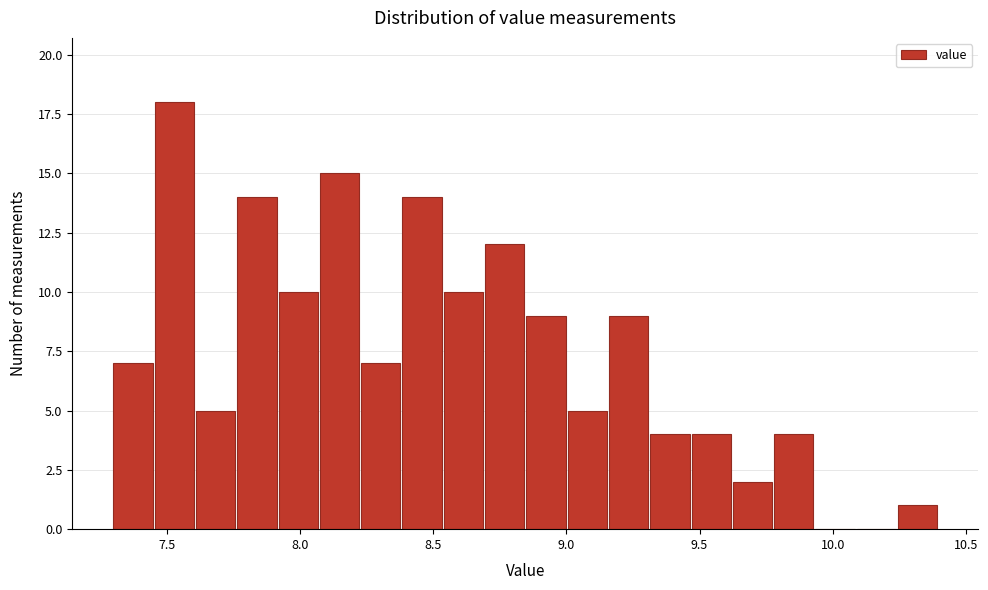

Read against the x-axis, roughly where is the centre of the tallest bar?

7.55